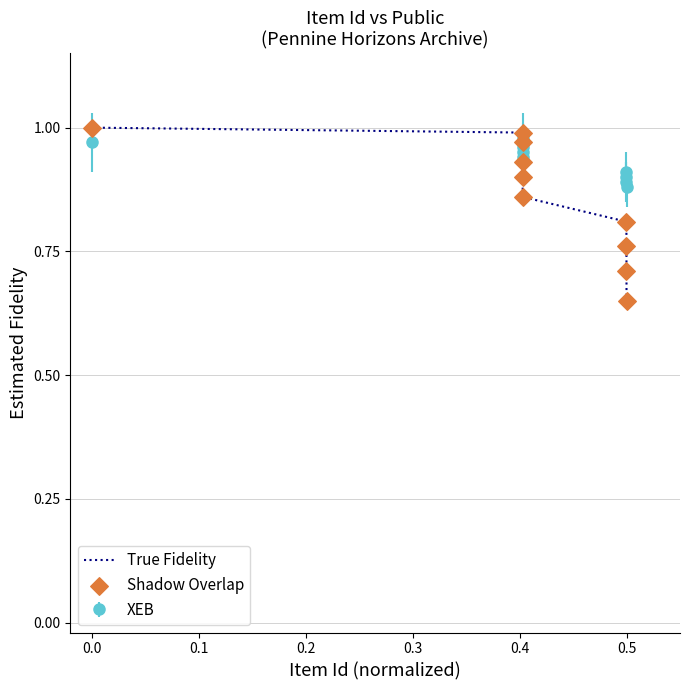

Which series has the widest spread of values?

True Fidelity